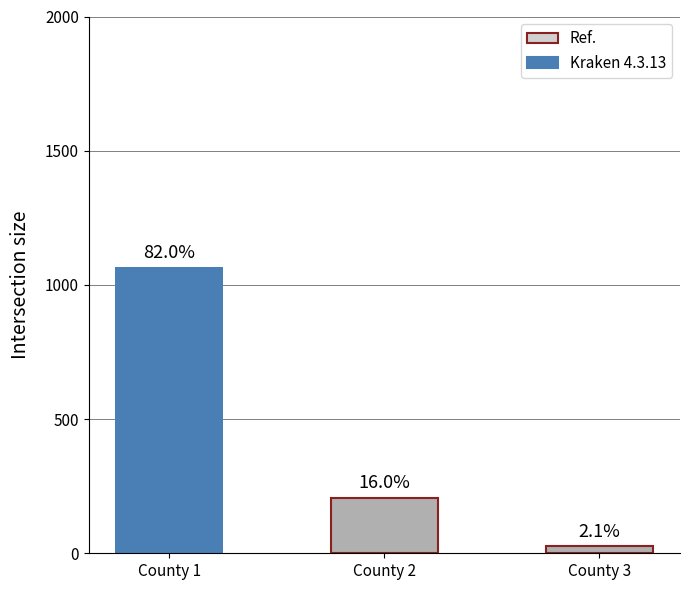

How many bars are there in total?

3